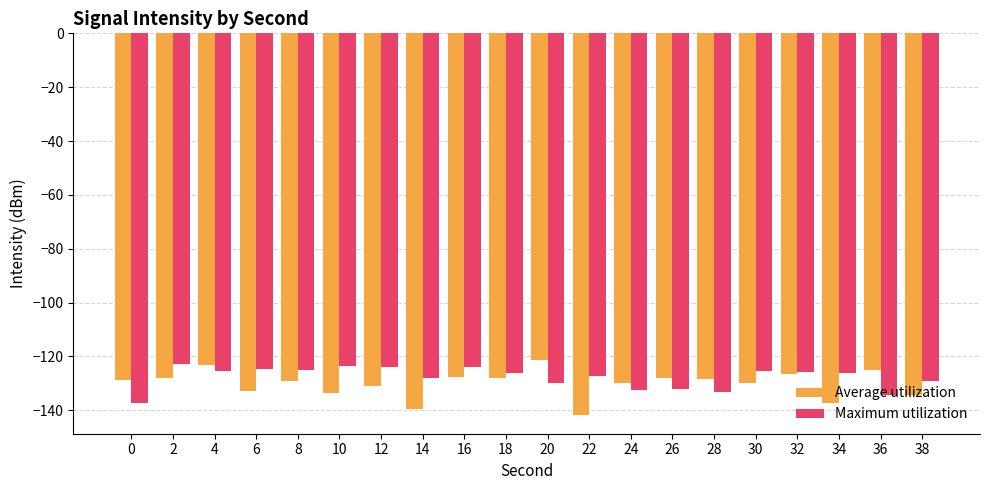

The value of Maximum utilization at 30 is -32.1. True or false?

False